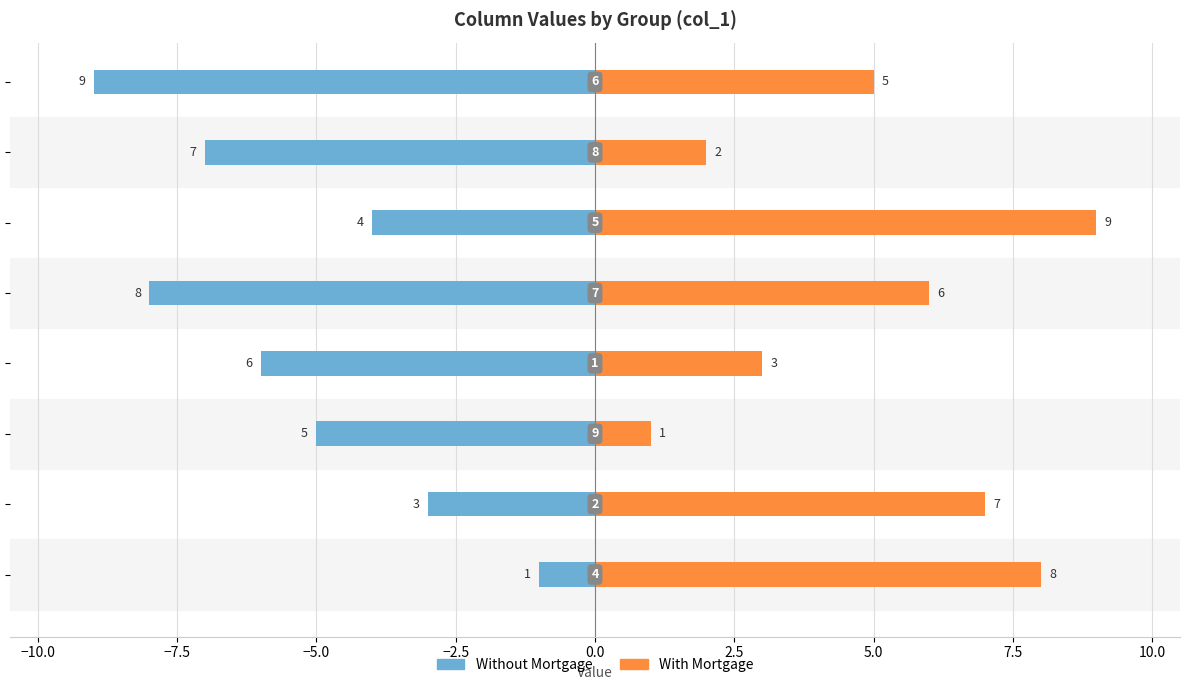

Which has a higher value, −5.0 or −2.5?

−5.0